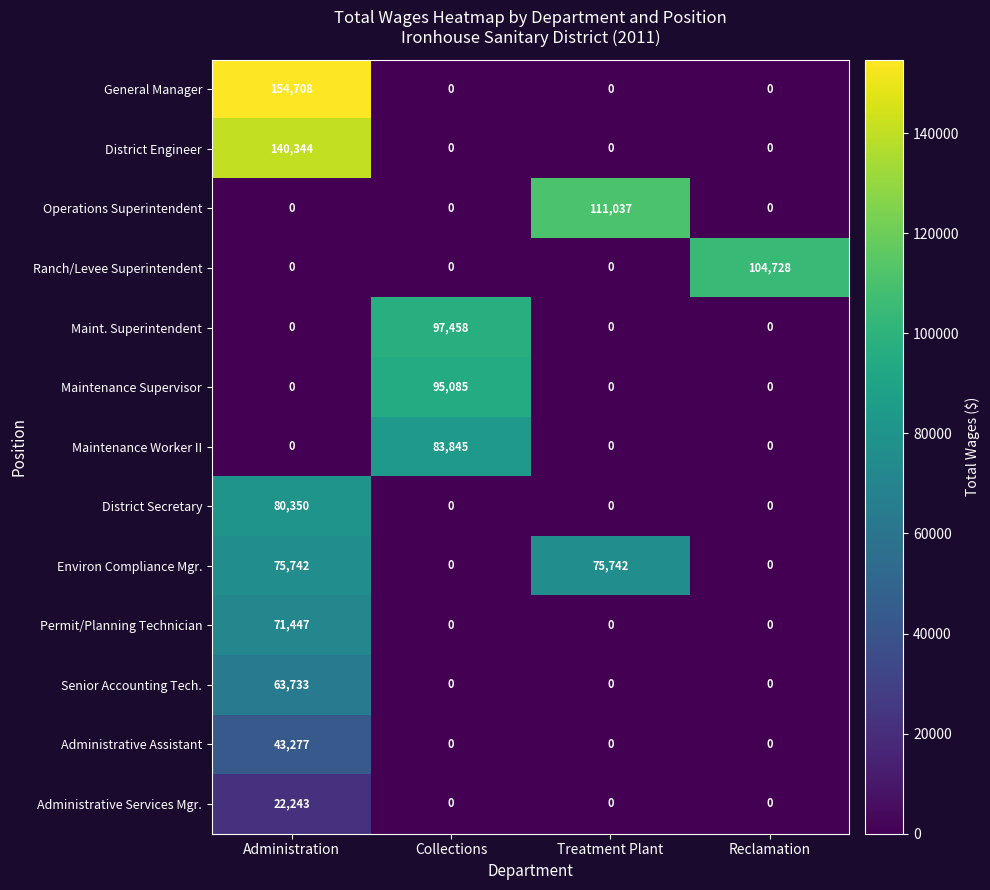

Rank the series by their maximum value, from highest to lowest.

General Manager, District Engineer, Operations Superintendent, Ranch/Levee Superintendent, Maint. Superintendent, Maintenance Supervisor, Maintenance Worker II, District Secretary, Environ Compliance Mgr., Permit/Planning Technician, Senior Accounting Tech., Administrative Assistant, Administrative Services Mgr.